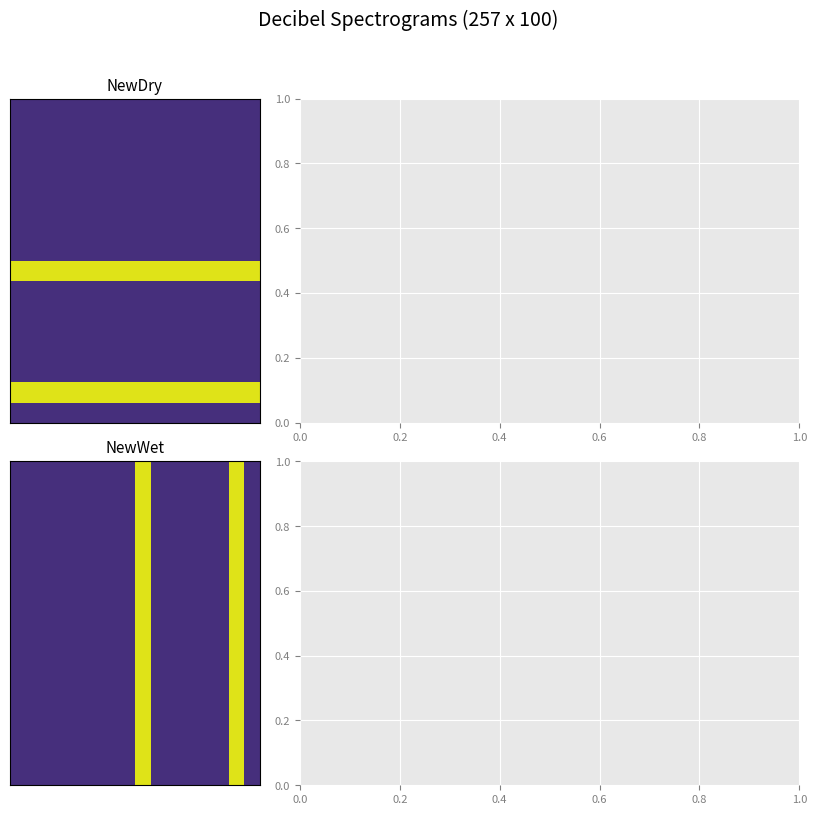

The value of A108281028C at 0.8 is 59. True or false?

False